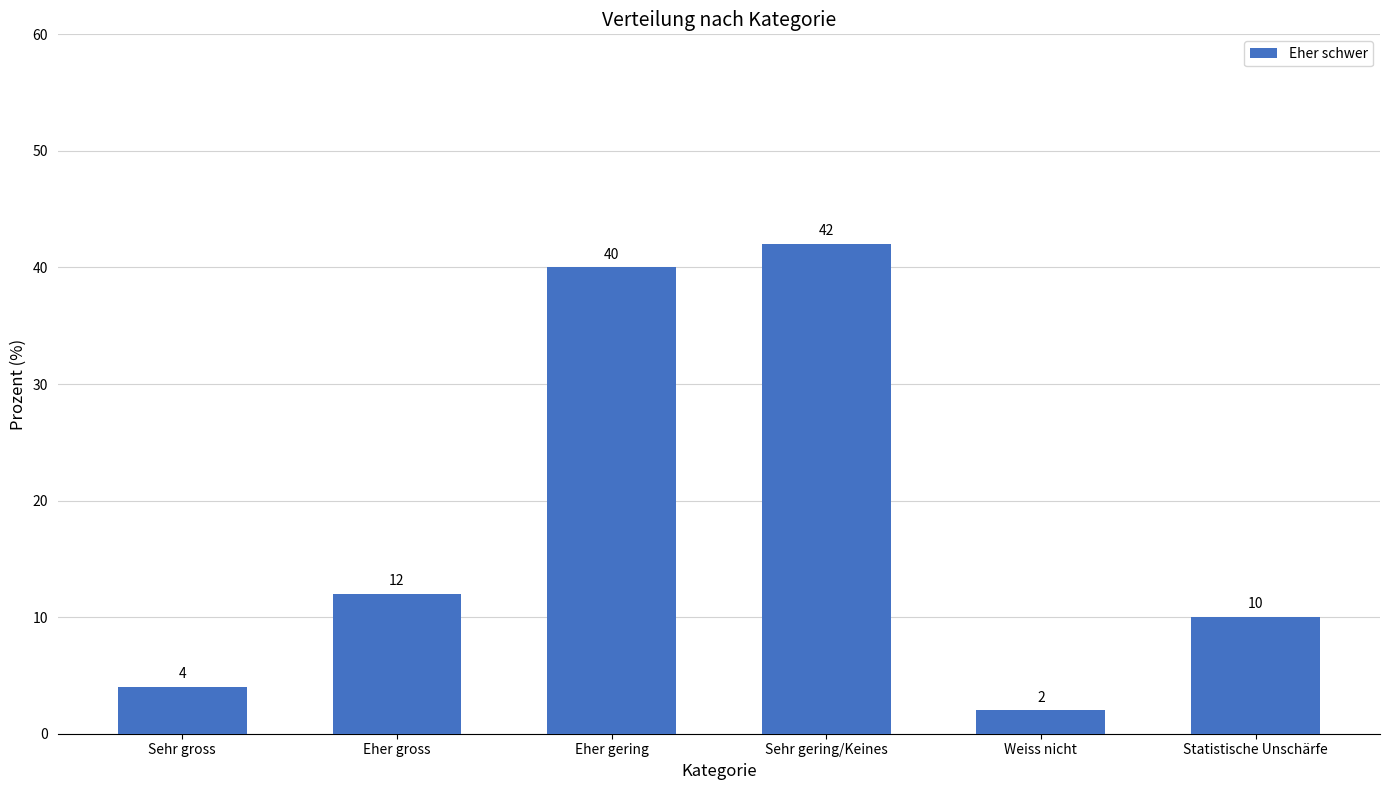

How many series are shown in this chart?

1